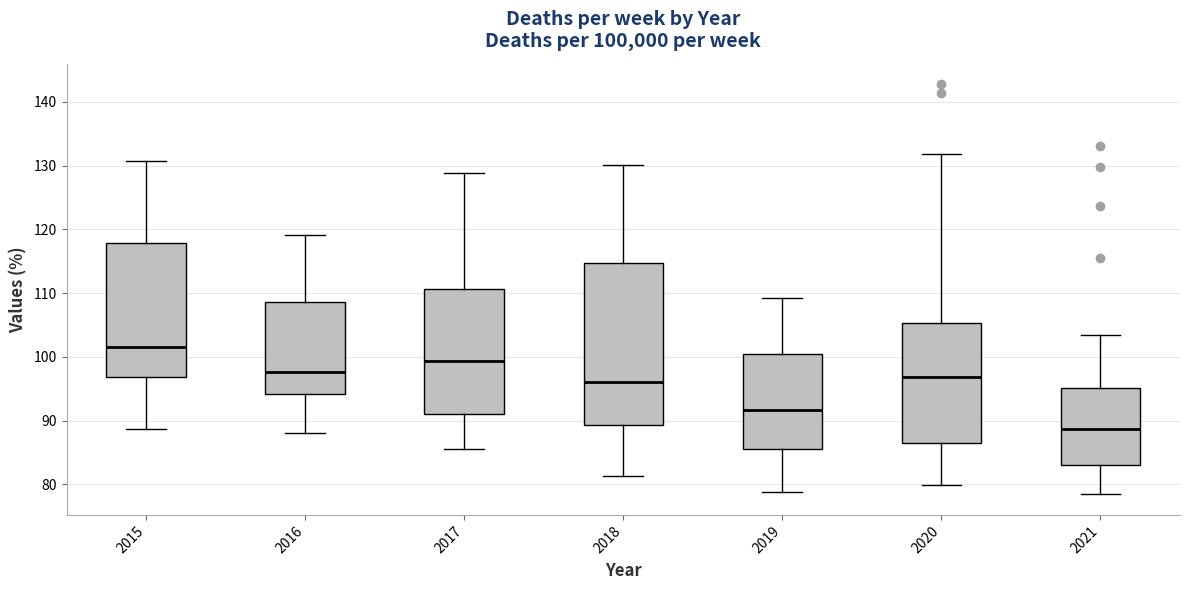

Which box is the tallest, from its lower edge to its upper edge?

2018